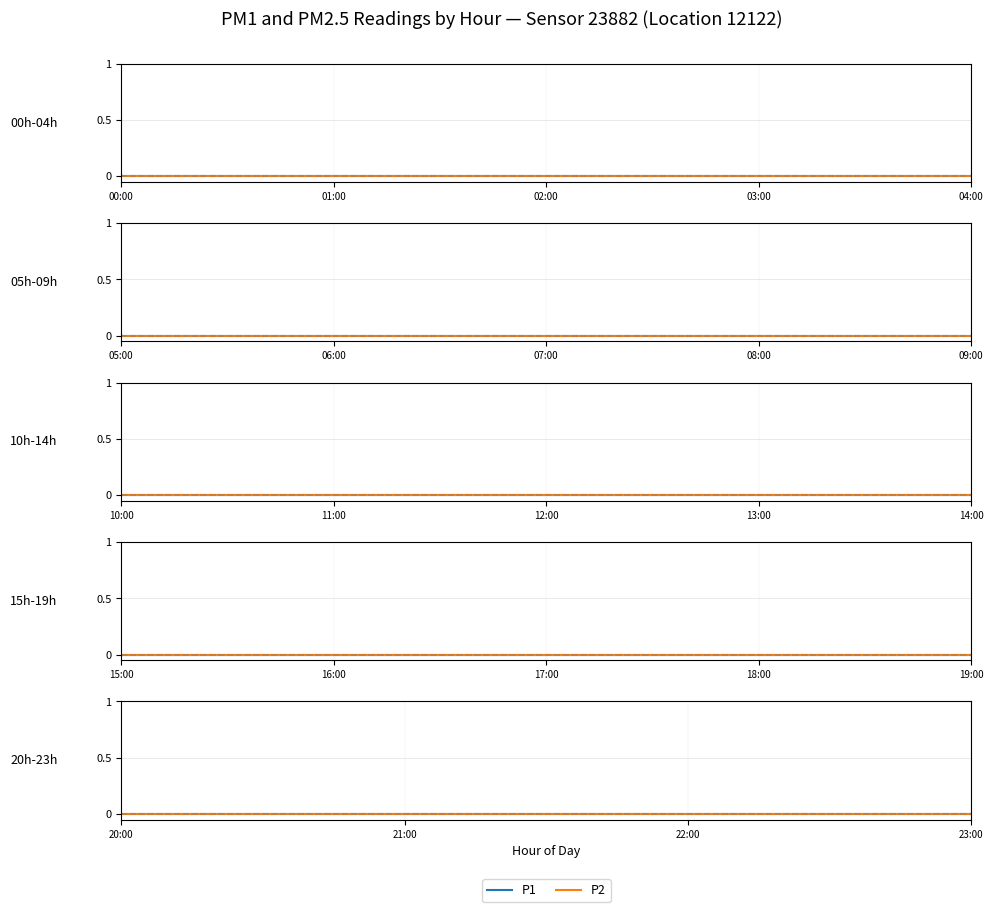

At which category does the chart reach its peak across all series?

13:00